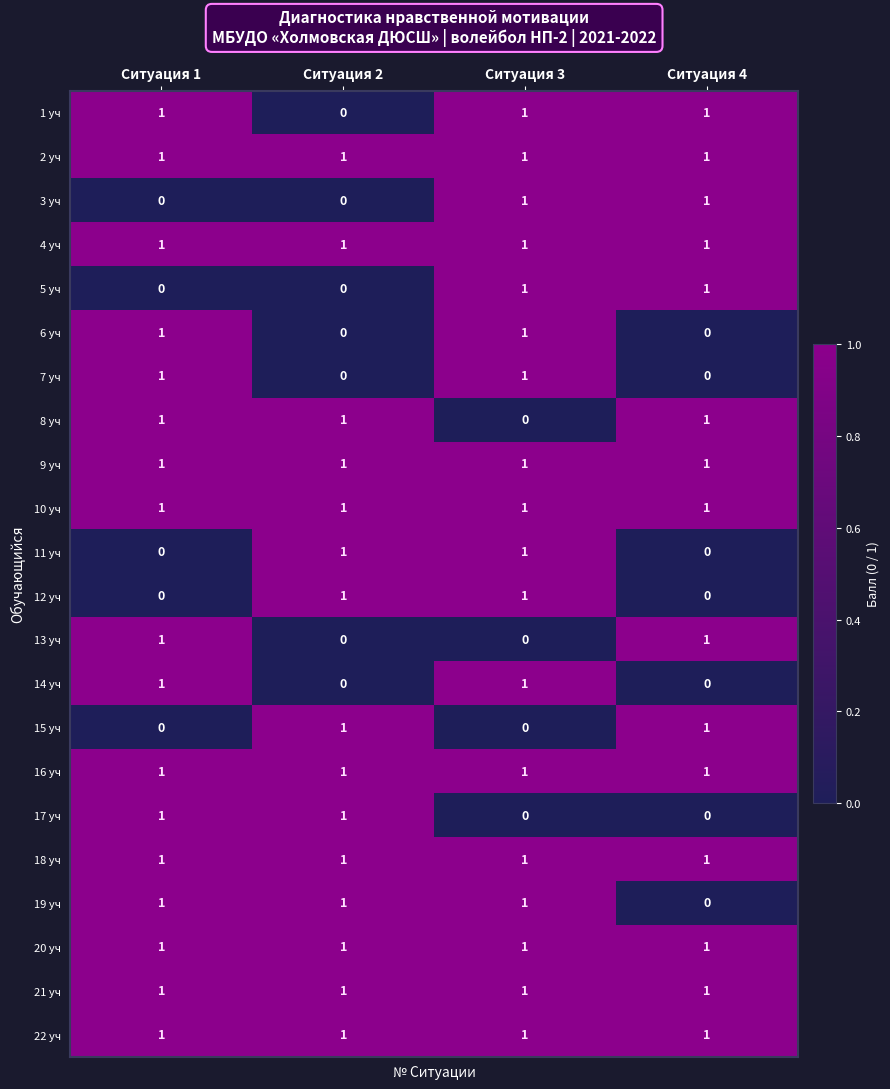

True or false: 5 уч has a value of 1 at Ситуация 4.

True